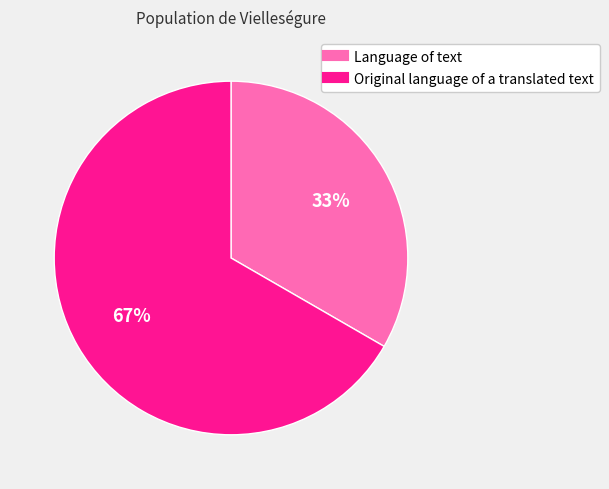

Which slice is the largest?

Original language of a translated text